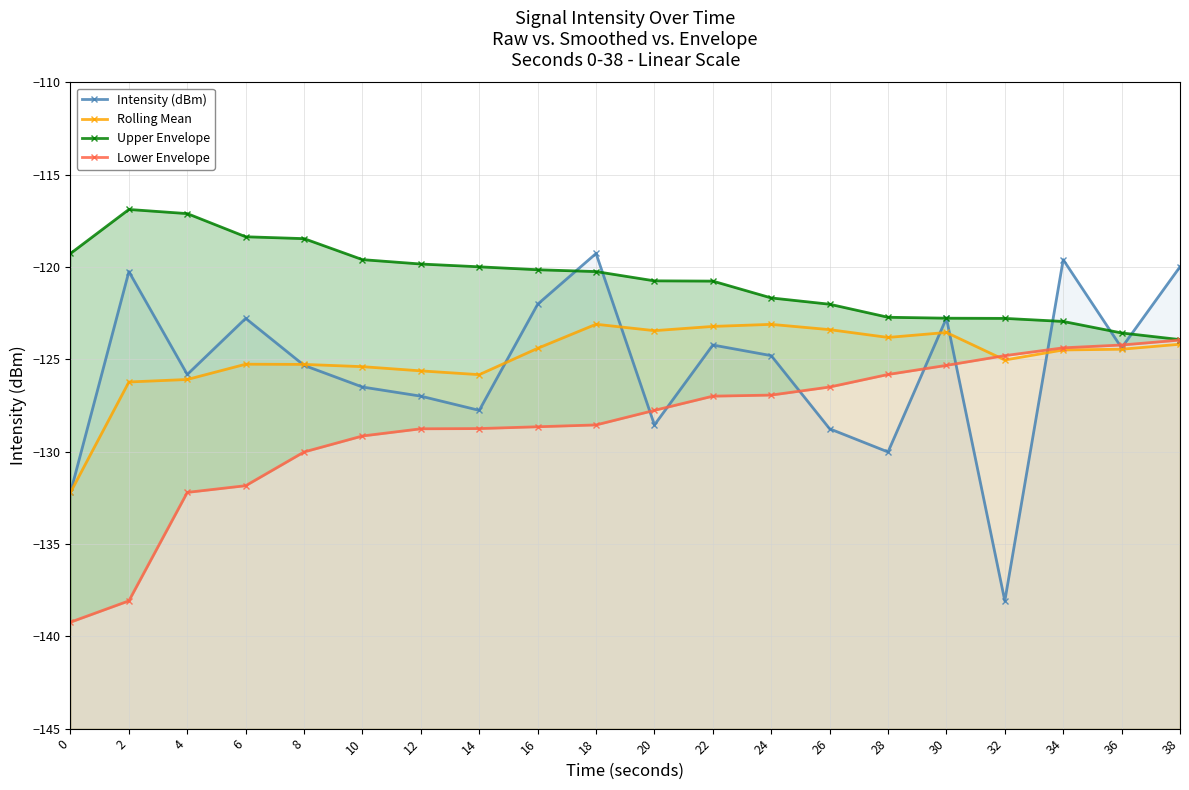

Reading left to right, list all the values displayed in this chart.

Intensity (dBm): 0=-132.2	2=-120.3	4=-125.8	6=-122.8	8=-125.3	10=-126.5	12=-127.0	14=-127.8	16=-122.0	18=-119.3	20=-128.6	22=-124.2	24=-124.8	26=-128.8	28=-130.0	30=-122.8	32=-138.1	34=-119.6	36=-124.4	38=-120.0
Rolling Mean: 0=-132.2	2=-126.2	4=-126.1	6=-125.3	8=-125.3	10=-125.4	12=-125.6	14=-125.8	16=-124.4	18=-123.1	20=-123.4	22=-123.2	24=-123.1	26=-123.4	28=-123.8	30=-123.5	32=-125.0	34=-124.5	36=-124.5	38=-124.2
Upper Envelope: 0=-119.3	2=-116.9	4=-117.1	6=-118.4	8=-118.5	10=-119.6	12=-119.8	14=-120.0	16=-120.2	18=-120.3	20=-120.8	22=-120.8	24=-121.7	26=-122.0	28=-122.7	30=-122.8	32=-122.8	34=-123.0	36=-123.6	38=-123.9
Lower Envelope: 0=-139.2	2=-138.1	4=-132.2	6=-131.8	8=-130.0	10=-129.2	12=-128.8	14=-128.8	16=-128.7	18=-128.6	20=-127.8	22=-127.0	24=-126.9	26=-126.5	28=-125.8	30=-125.3	32=-124.8	34=-124.4	36=-124.2	38=-124.0